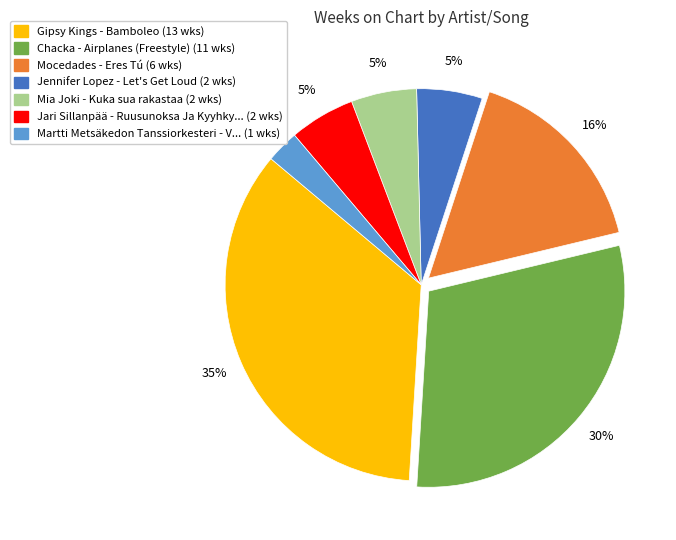

To the nearest percent, what is the difference between the largest and smallest slice percentages?

32%